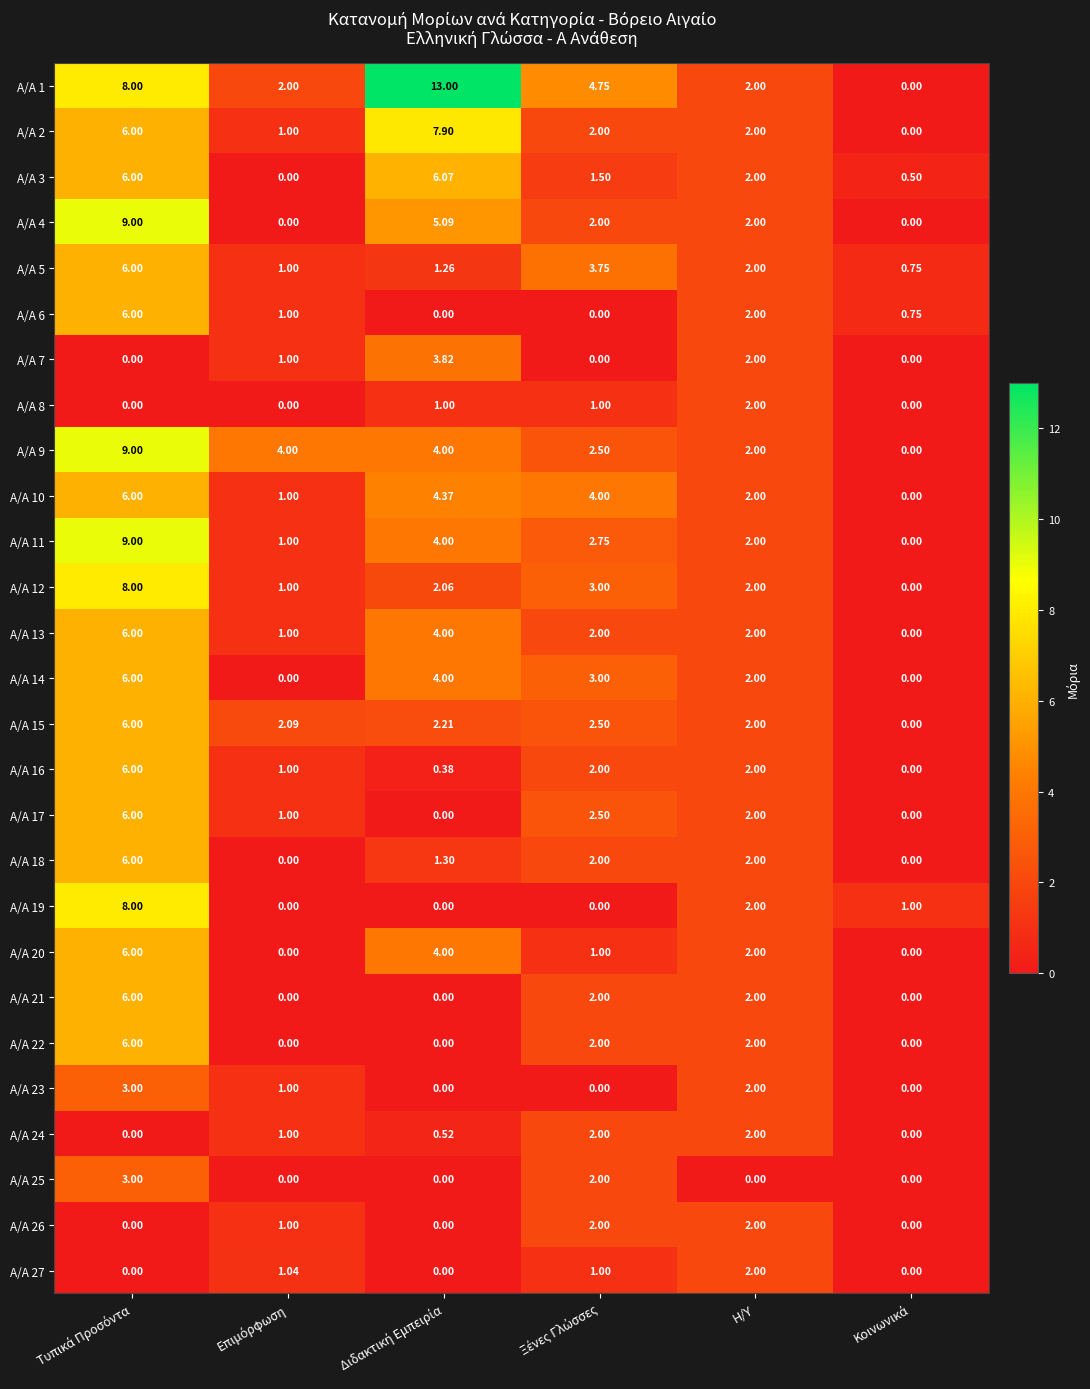

How many series are shown in this chart?

27